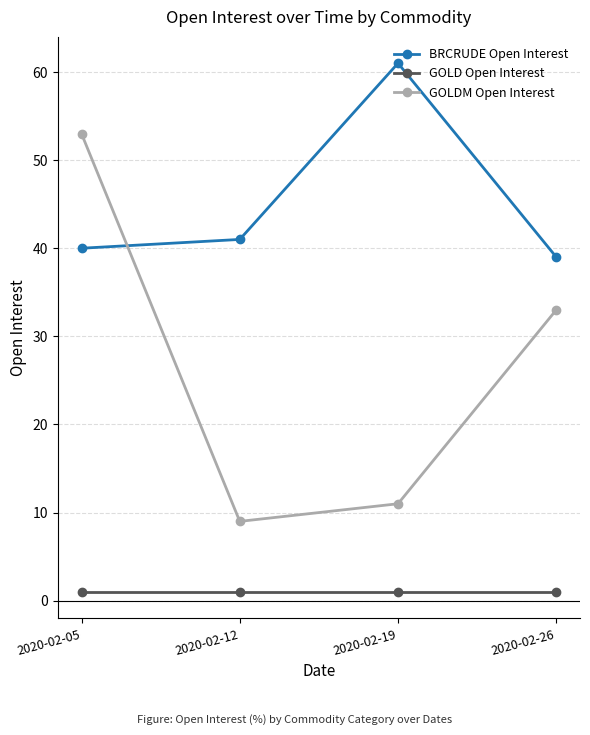

After their last crossing, which series has the higher values: GOLDM Open Interest or BRCRUDE Open Interest?

BRCRUDE Open Interest